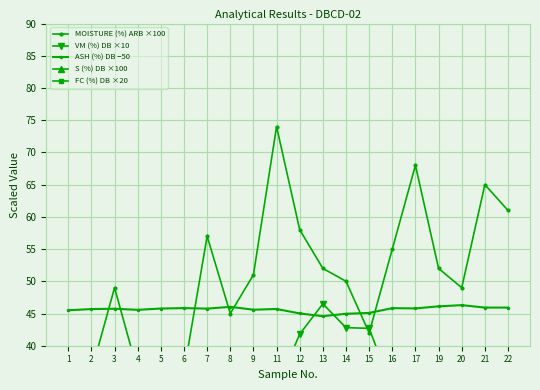

Is the value of MOISTURE (%) ARB ×100 at 22 greater than the value of S (%) DB ×100 at 1?

Yes